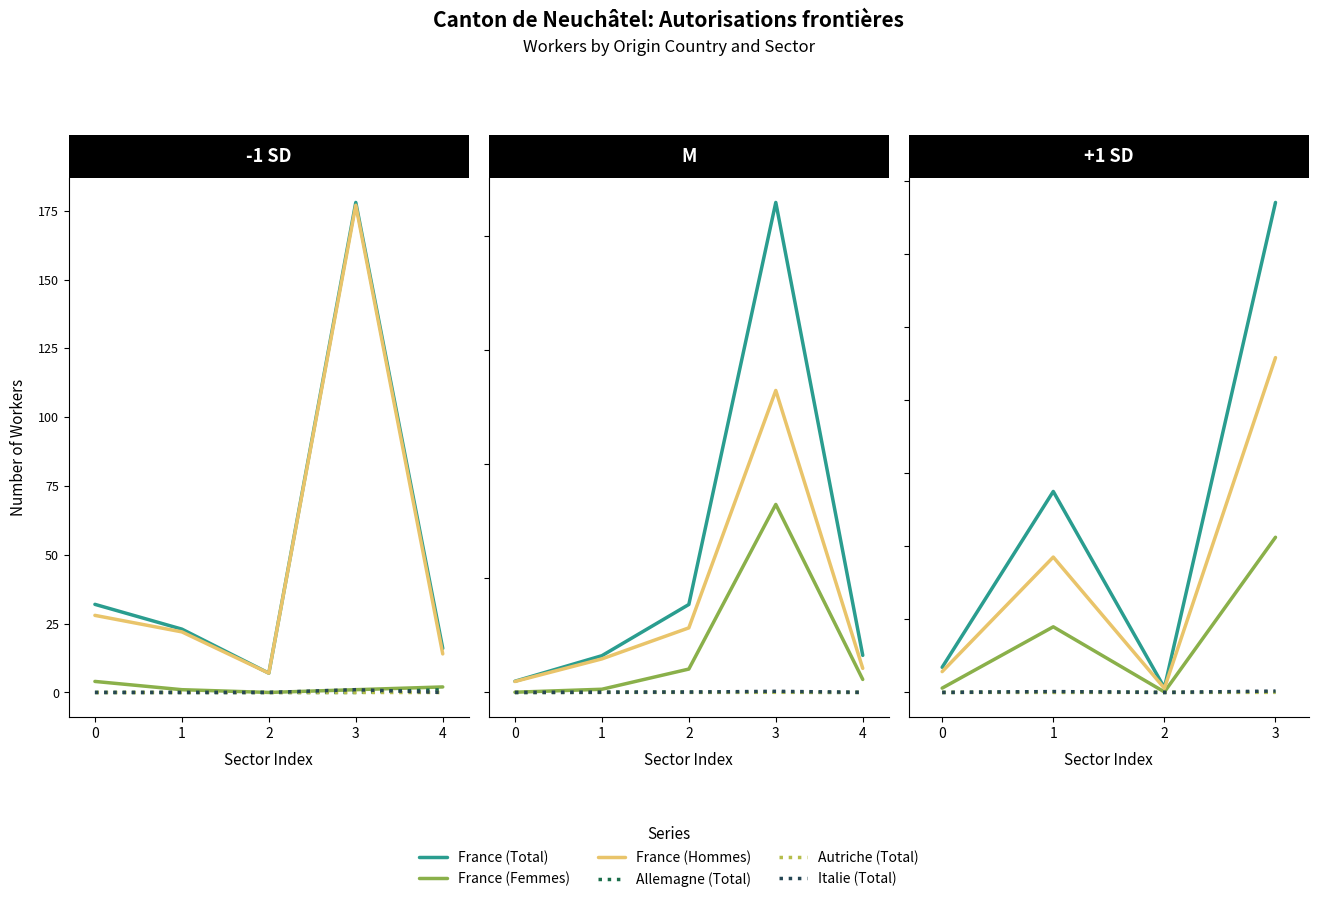

Which series has the widest spread of values?

France (Total)